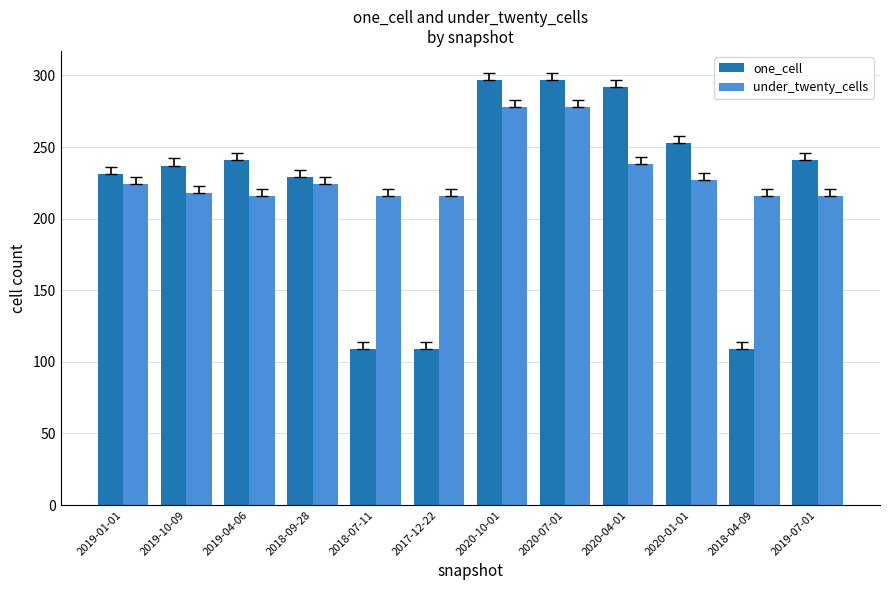

Where is under_twenty_cells nearest to the value 247?

2020-04-01